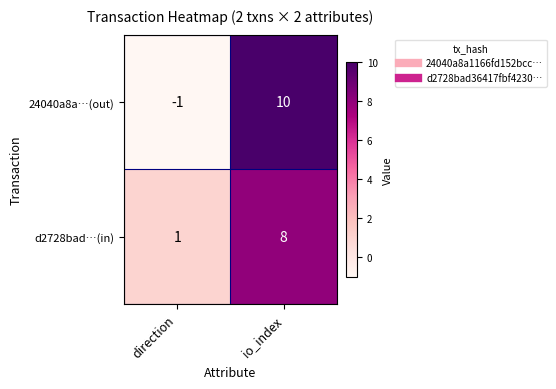

At which category is the sum across all series the highest?

io_index